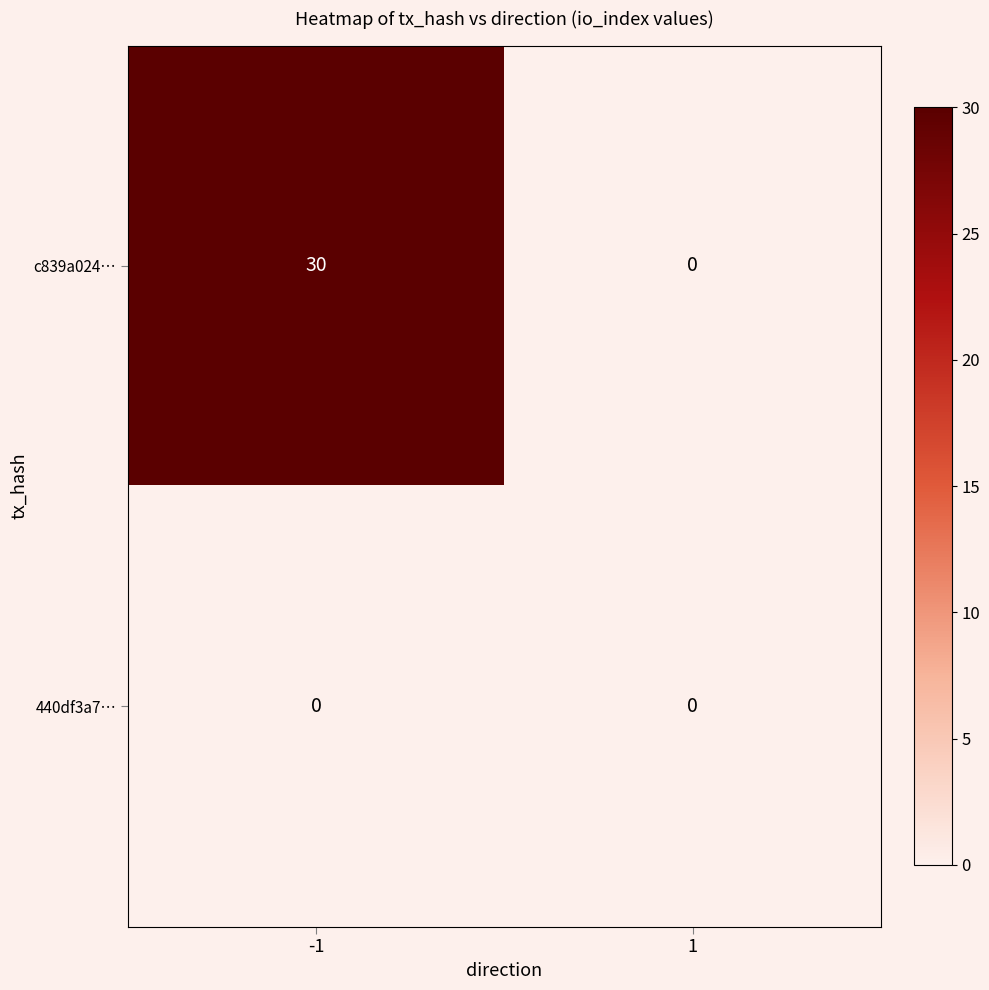

Between -1 and 1, which series saw the biggest shift?

c839a024…